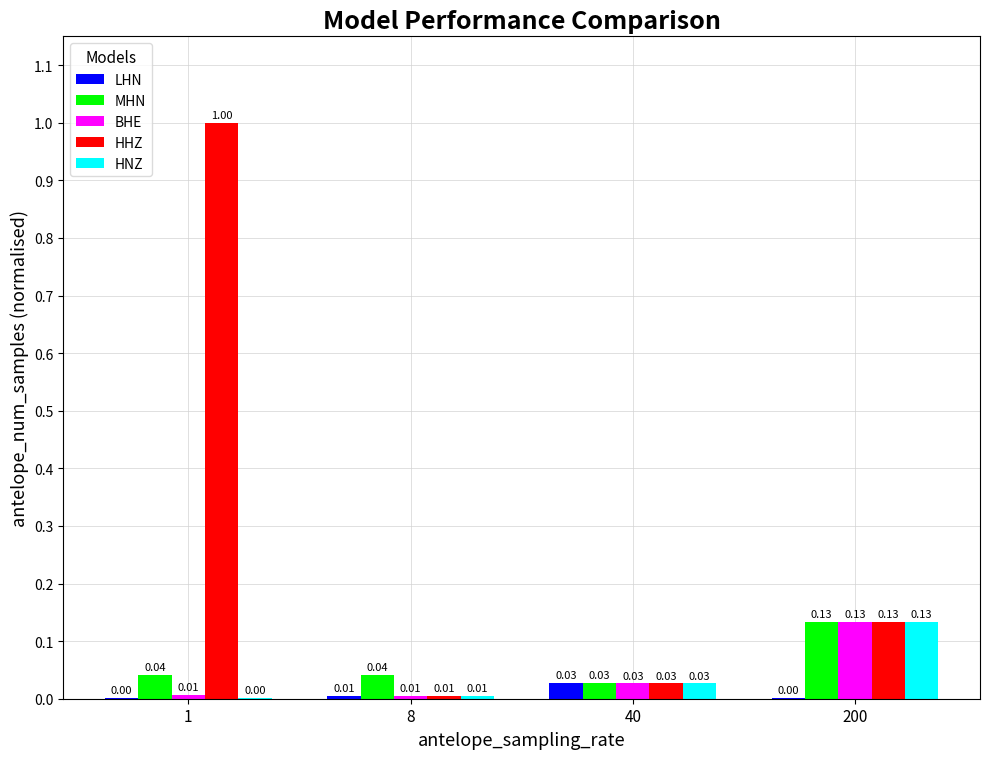

Is the value of HHZ at 1 greater than the value of BHE at 1?

Yes